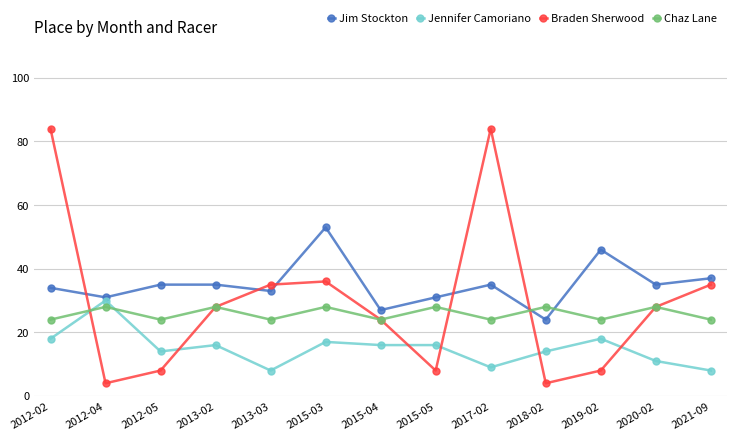

How many intersections are there between Jennifer Camoriano and Chaz Lane?

2